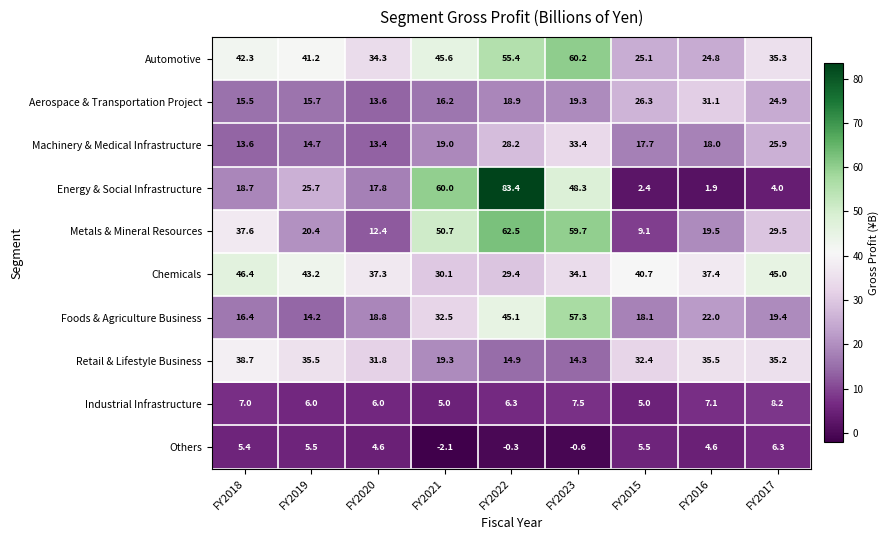

True or false: Foods & Agriculture Business has a value of 29.1 at FY2023.

False